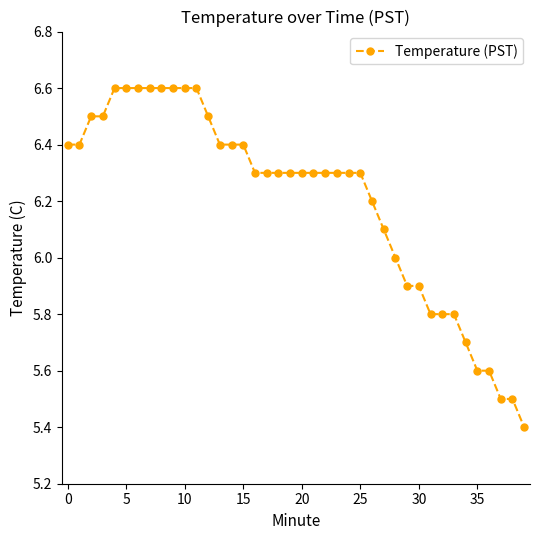

Count the number of data series in this chart.

1